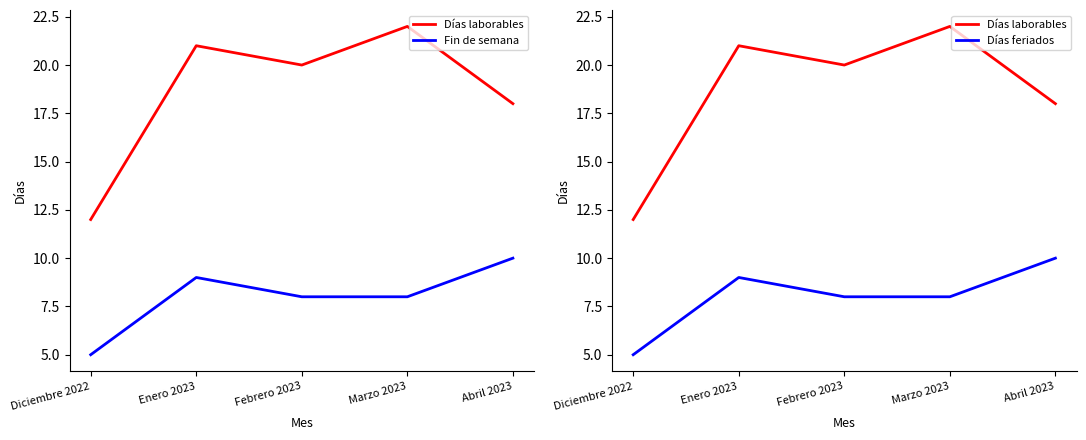

The Fin de semana series shows 14 at Abril 2023. True or false?

False